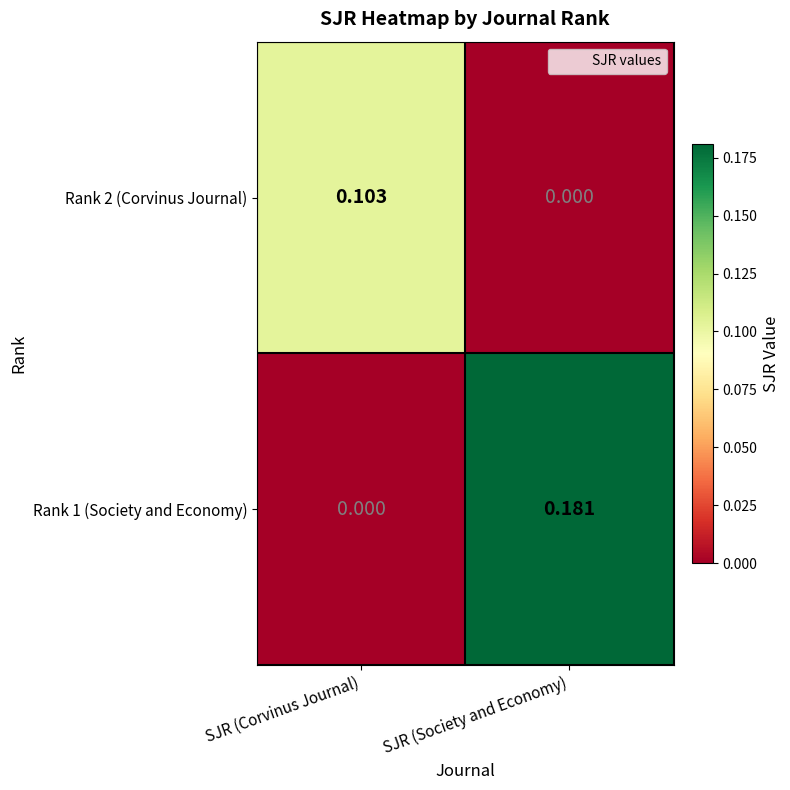

Rank the categories by Rank 1 (Society and Economy) value from lowest to highest.

SJR (Corvinus Journal), SJR (Society and Economy)